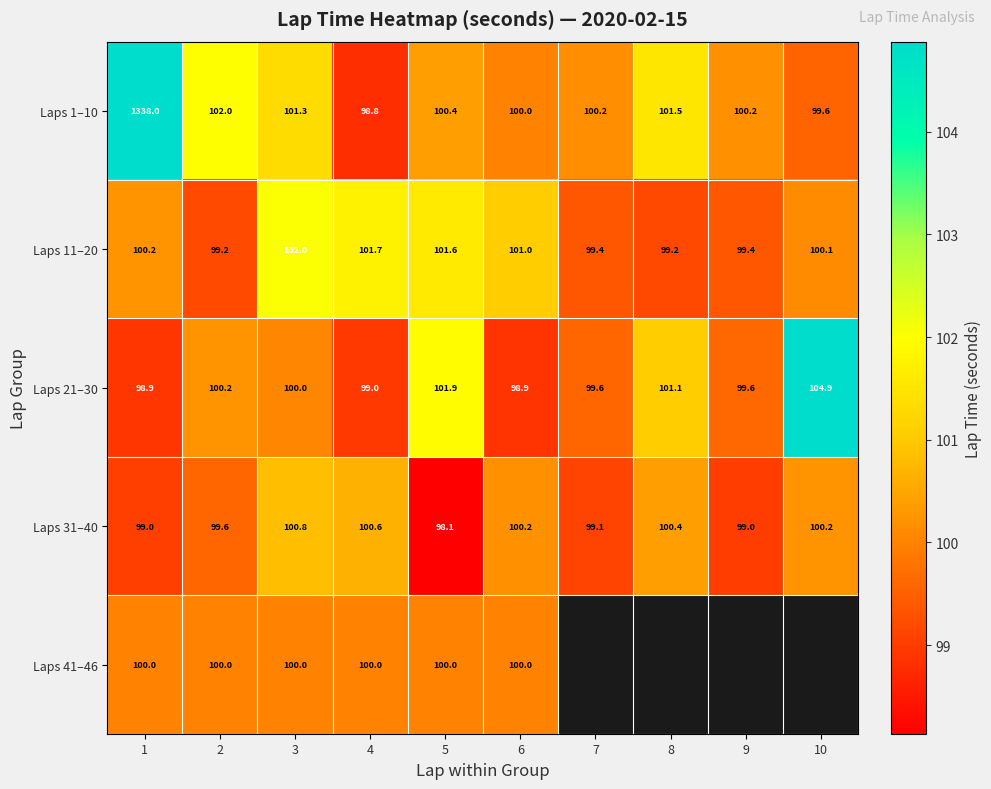

Is it true that Laps 31–40 equals 99.0 at 9?

True